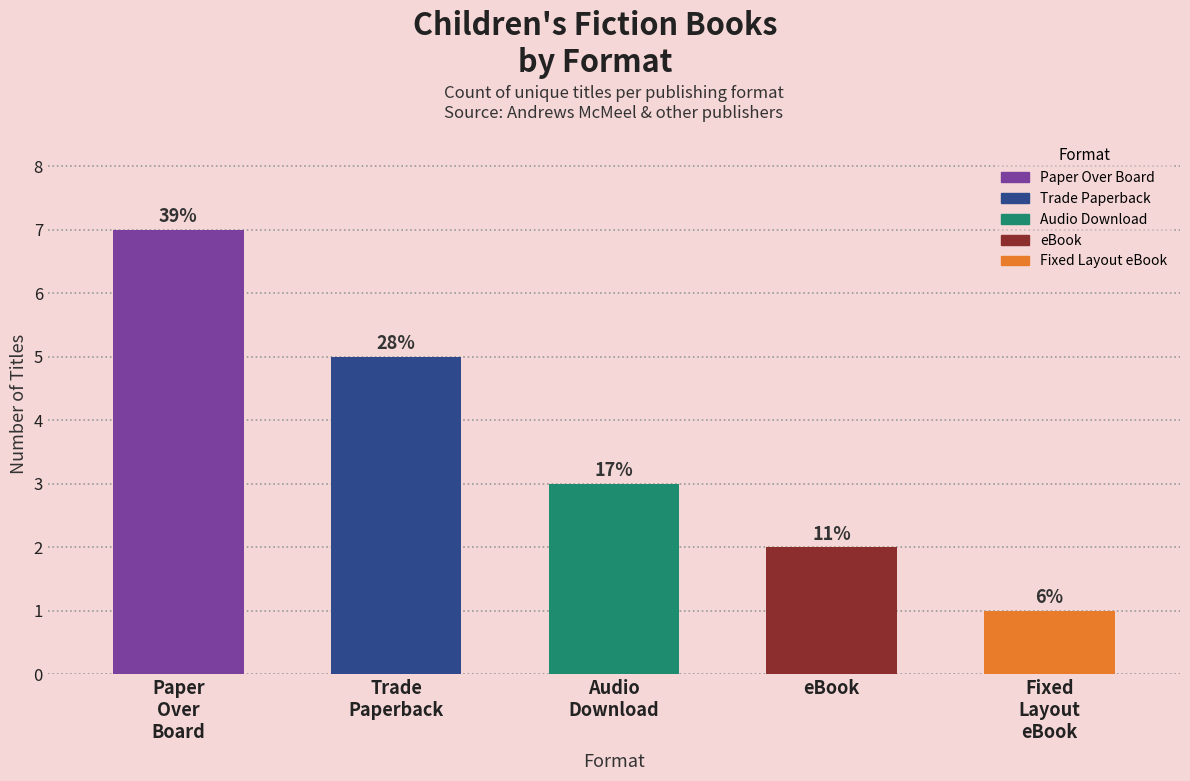

Are the bars grouped side by side (vs. stacked)?

No